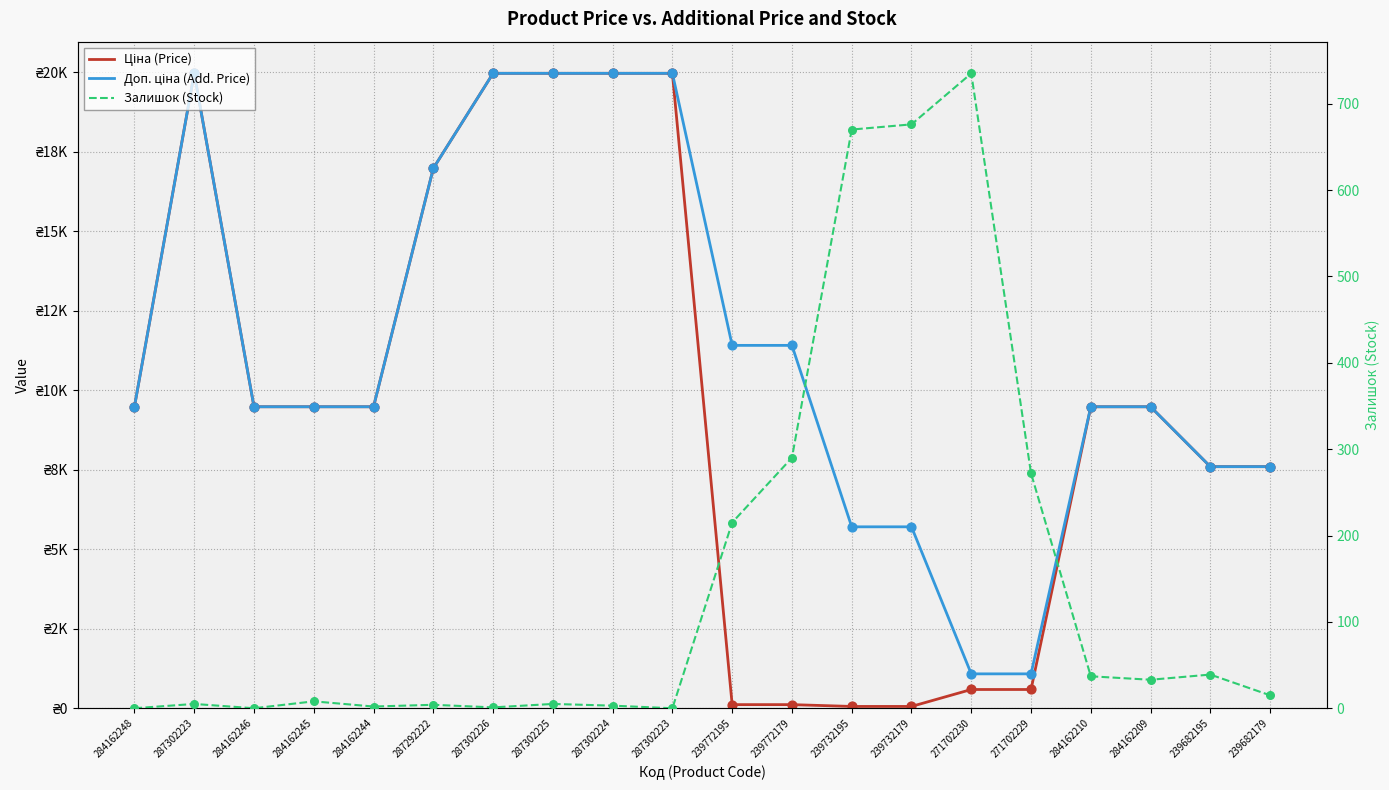

Which series has the widest spread of Y values?

Ціна (Price)